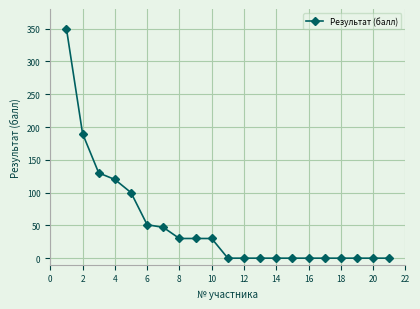

What is the maximum value shown in the chart?

350